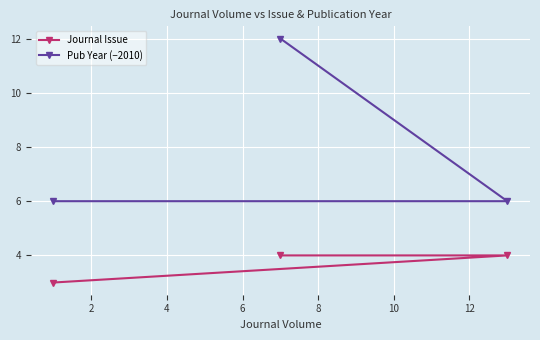

Which series has the widest spread of values?

Pub Year (−2010)